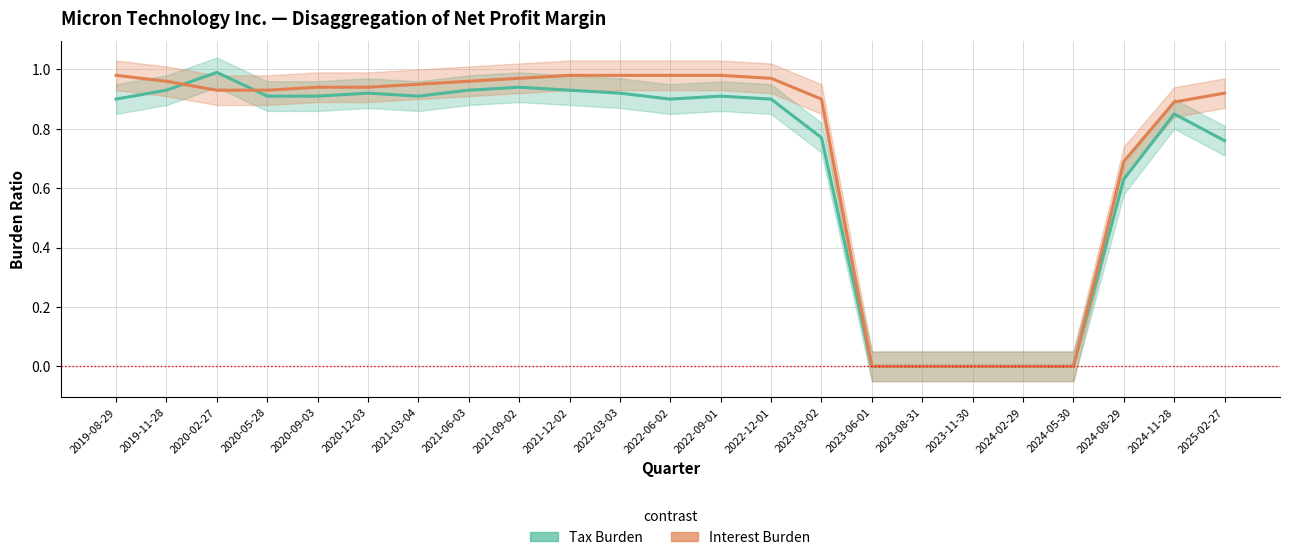

Reading left to right, extract all data points from this chart.

Tax Burden: 2019-08-29=0.9	2019-11-28=0.9	2020-02-27=1.0	2020-05-28=0.9	2020-09-03=0.9	2020-12-03=0.9	2021-03-04=0.9	2021-06-03=0.9	2021-09-02=0.9	2021-12-02=0.9	2022-03-03=0.9	2022-06-02=0.9	2022-09-01=0.9	2022-12-01=0.9	2023-03-02=0.8	2023-06-01=0.0	2023-08-31=0.0	2023-11-30=0.0	2024-02-29=0.0	2024-05-30=0.0	2024-08-29=0.6	2024-11-28=0.8	2025-02-27=0.8
Interest Burden: 2019-08-29=1.0	2019-11-28=1.0	2020-02-27=0.9	2020-05-28=0.9	2020-09-03=0.9	2020-12-03=0.9	2021-03-04=0.9	2021-06-03=1.0	2021-09-02=1.0	2021-12-02=1.0	2022-03-03=1.0	2022-06-02=1.0	2022-09-01=1.0	2022-12-01=1.0	2023-03-02=0.9	2023-06-01=0.0	2023-08-31=0.0	2023-11-30=0.0	2024-02-29=0.0	2024-05-30=0.0	2024-08-29=0.7	2024-11-28=0.9	2025-02-27=0.9